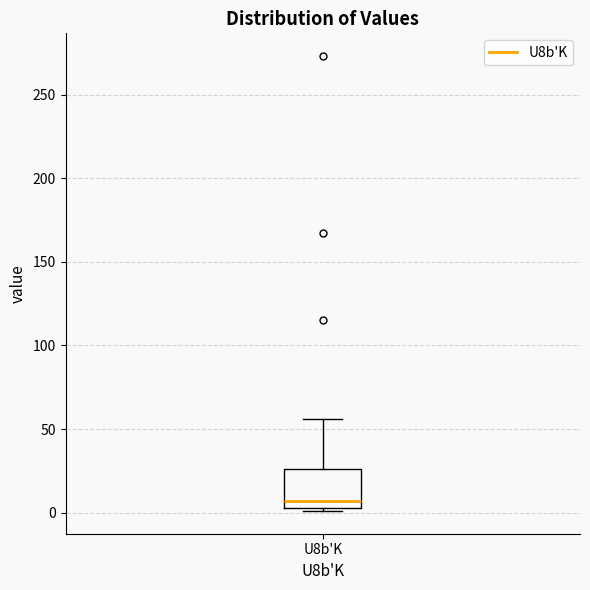

Read this box plot against the y-axis: the position of the median line, the range covered by the box, and the ends of both whiskers. The values are not printed on the chart, so give them approximately, as read against the axis.

median 5 (just above the box's lower edge), box 5 to 25, whiskers 0 to 55